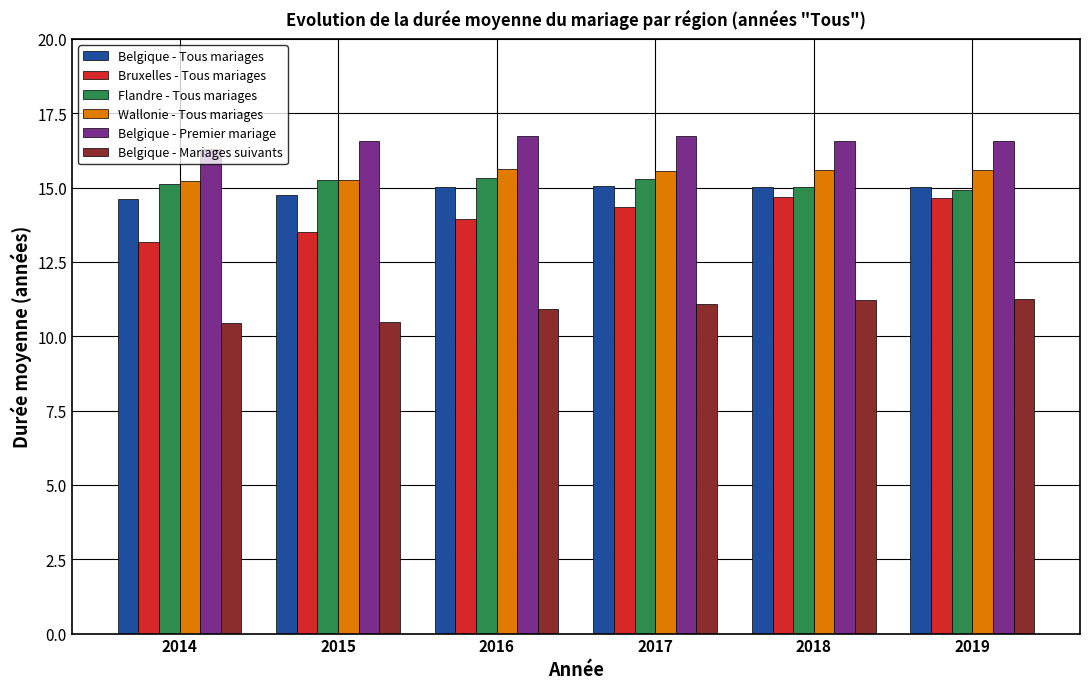

What is the value of the Bruxelles - Tous mariages bar at the 3rd from the left?

14.0